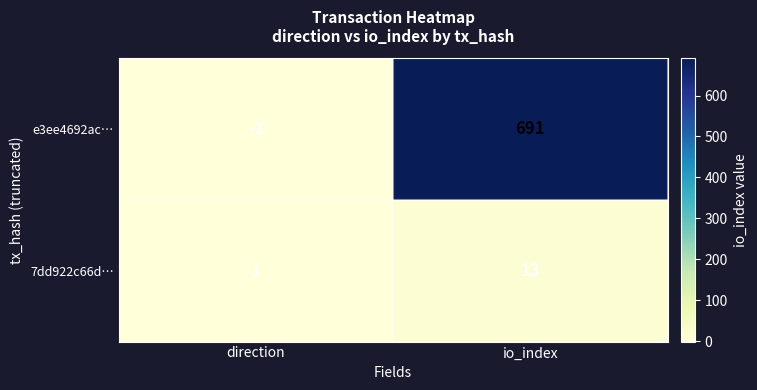

Reading right to left, what are all the values shown in this chart?

e3ee4692ac…: io_index=691	direction=-1
7dd922c66d…: io_index=13	direction=1